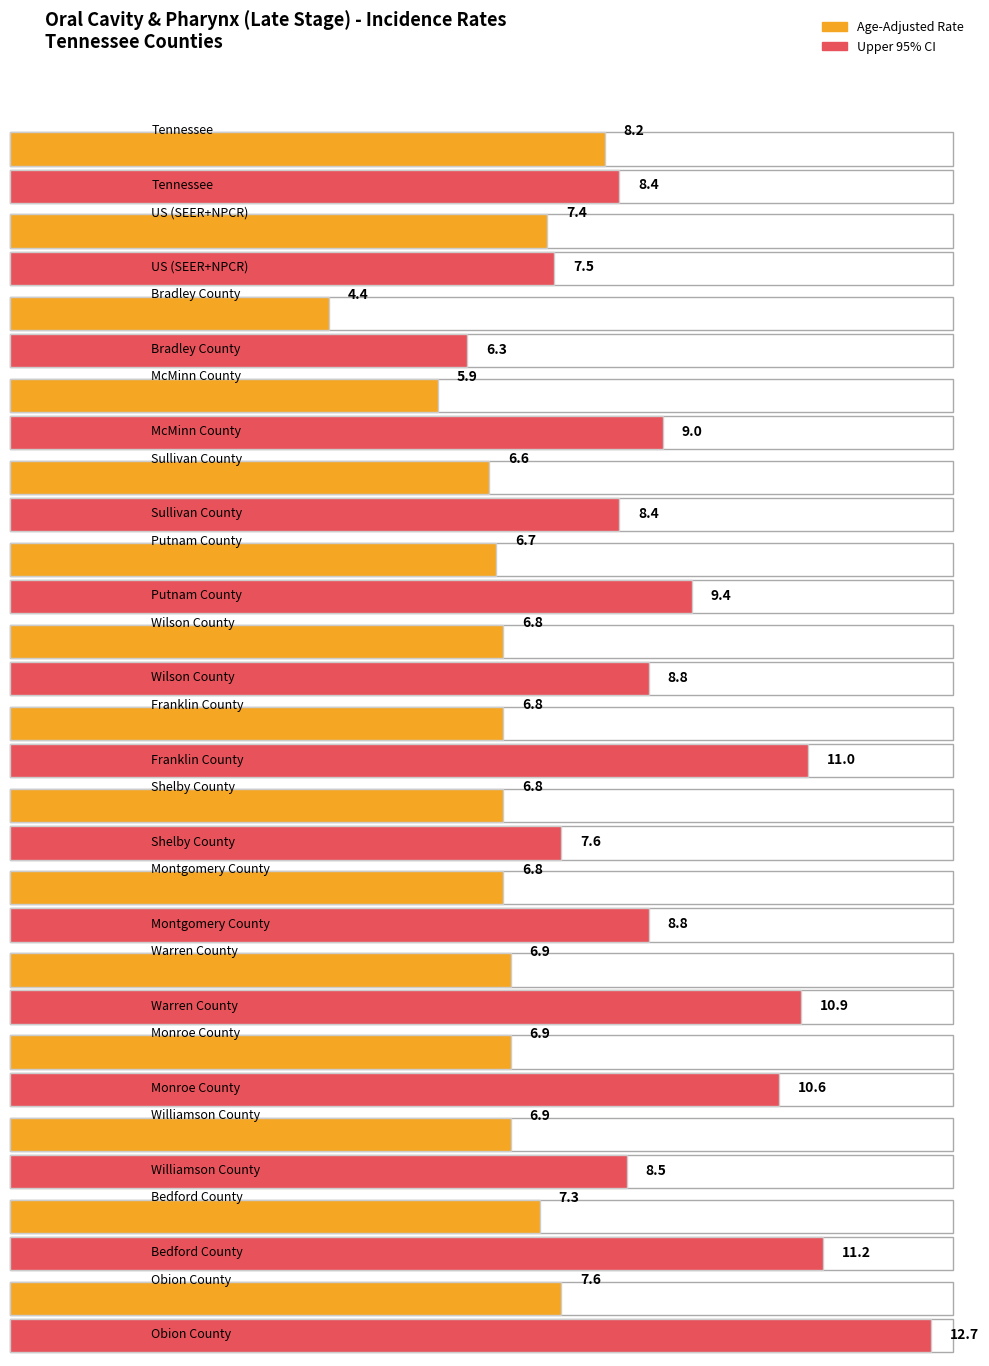

Which series has the largest range (max minus min)?

Upper 95% CI